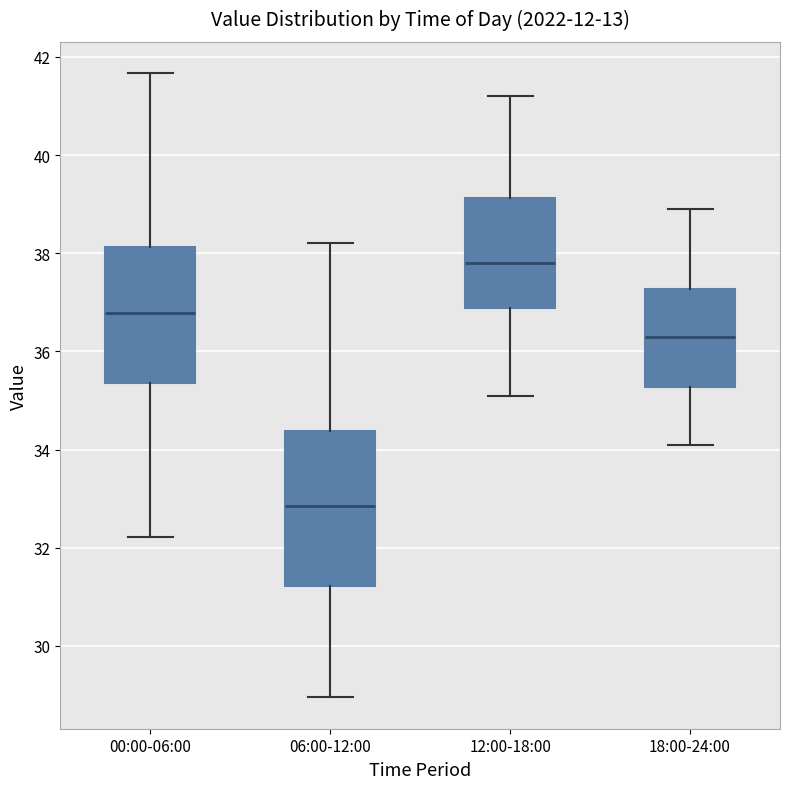

Reading left to right, transcribe this box plot: for each box, give where its median line is, the range the box spans, and where its two whiskers end, as read against the y-axis. The values are not printed on the chart, so give them approximately, as read against the axis.

00:00-06:00: median 36.8, box 35.4 to 38.2, whiskers 32.2 to 41.6
06:00-12:00: median 32.8, box 31.2 to 34.4, whiskers 29.0 to 38.2
12:00-18:00: median 37.8, box 36.8 to 39.2, whiskers 35.2 to 41.2
18:00-24:00: median 36.4, box 35.2 to 37.2, whiskers 34.2 to 39.0